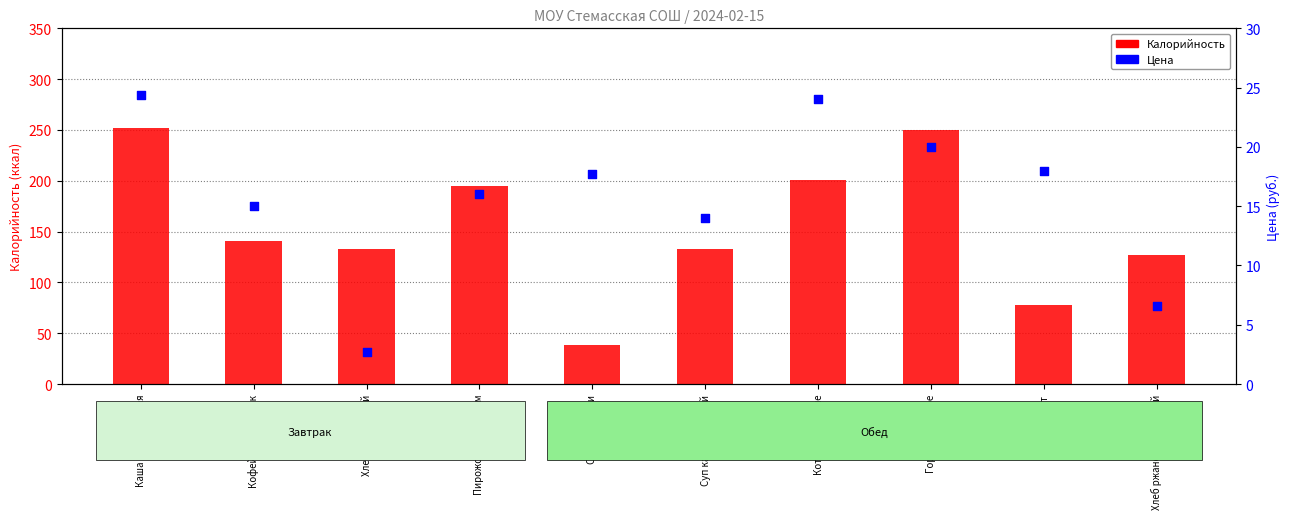

What are all the series names shown in the legend?

Калорийность, Цена